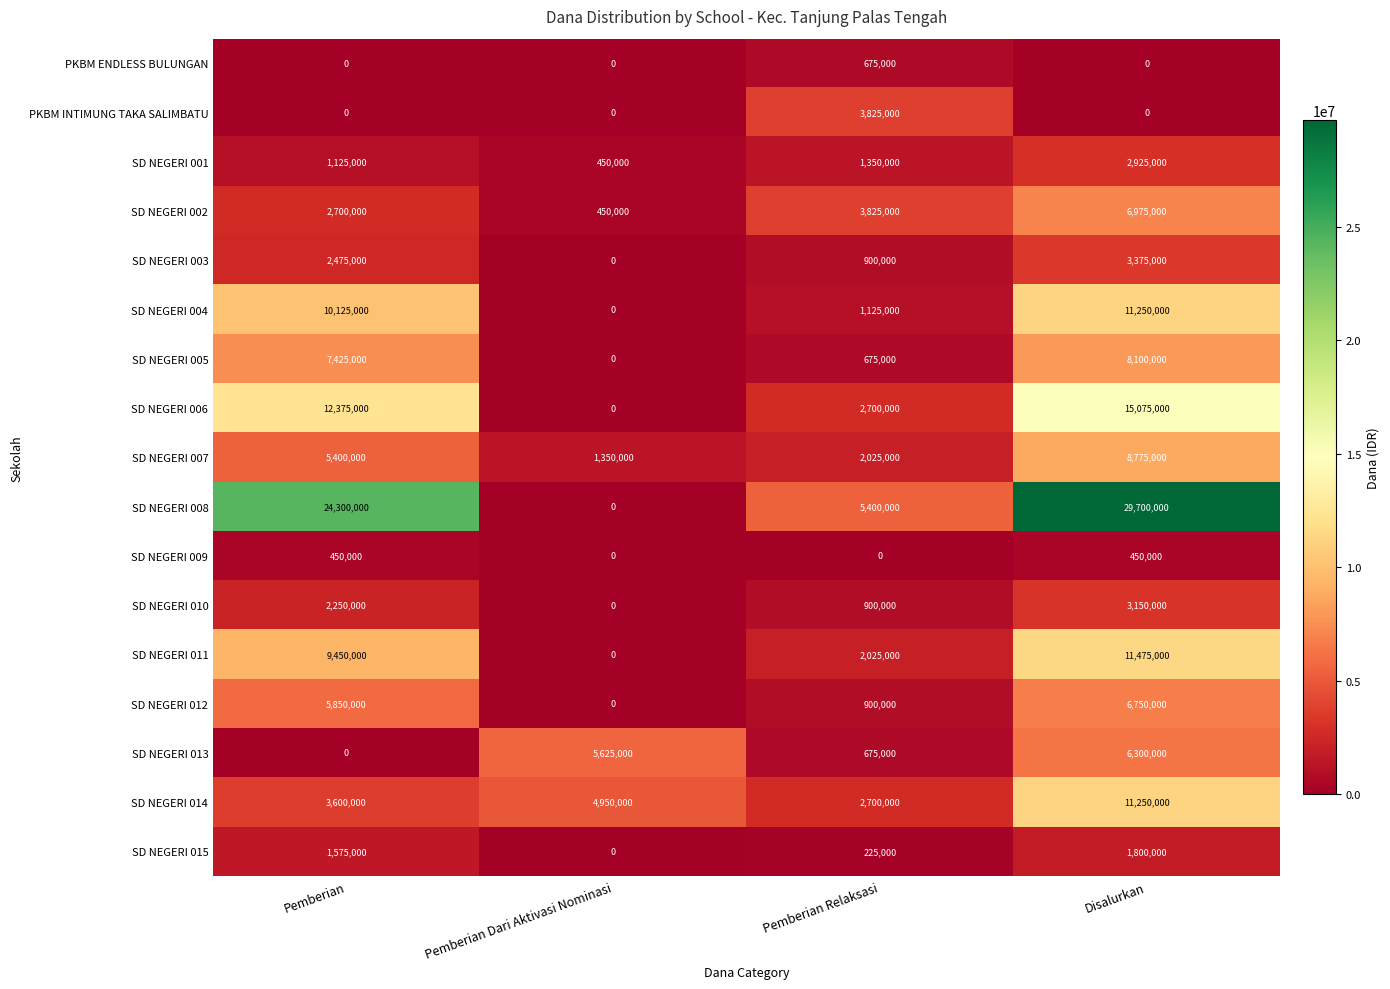

At which label does PKBM INTIMUNG TAKA SALIMBATU reach its peak?

Pemberian Relaksasi